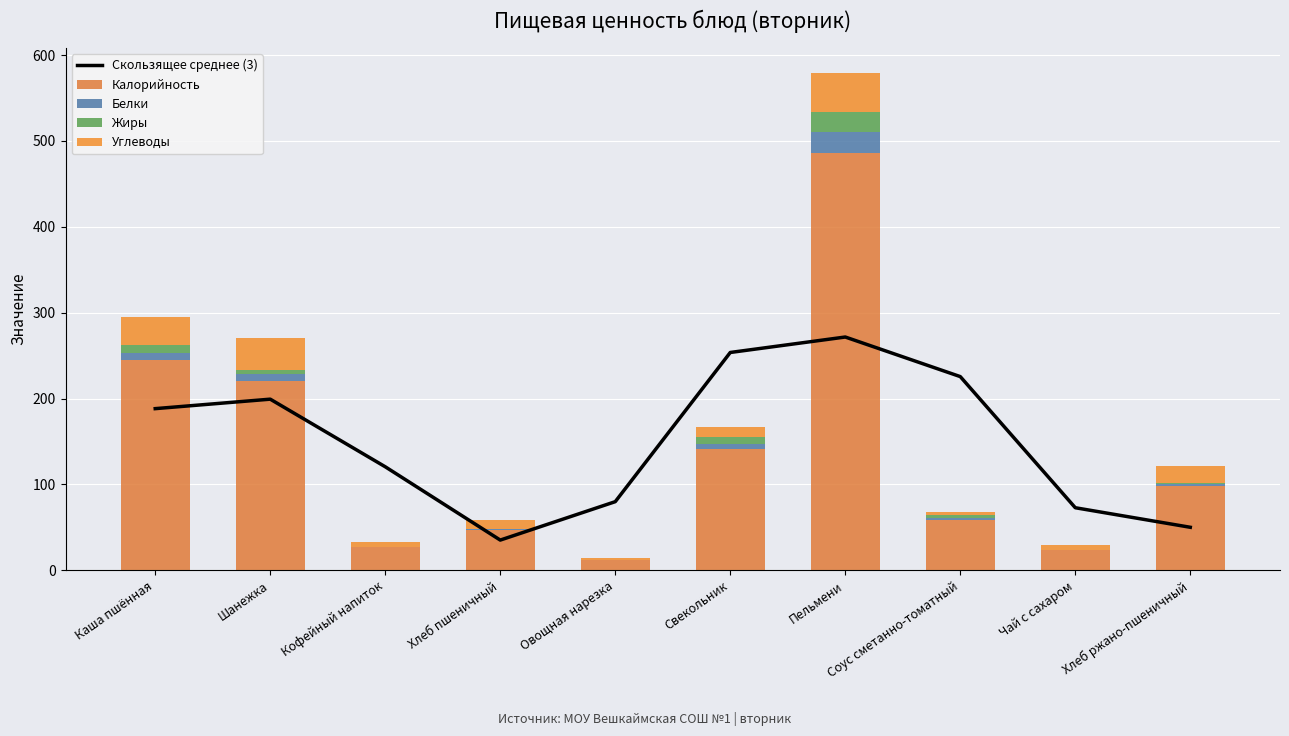

Is the value of Скользящее среднее (3) at Шанежка greater than the value of Калорийность at Кофейный напиток?

Yes